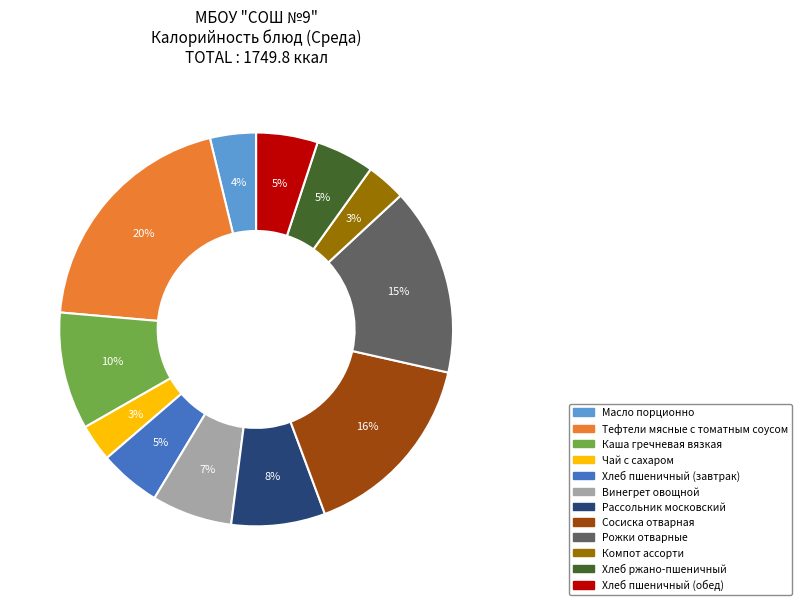

Do Винегрет овощной and Каша гречневая вязкая together represent more than half of the pie?

No